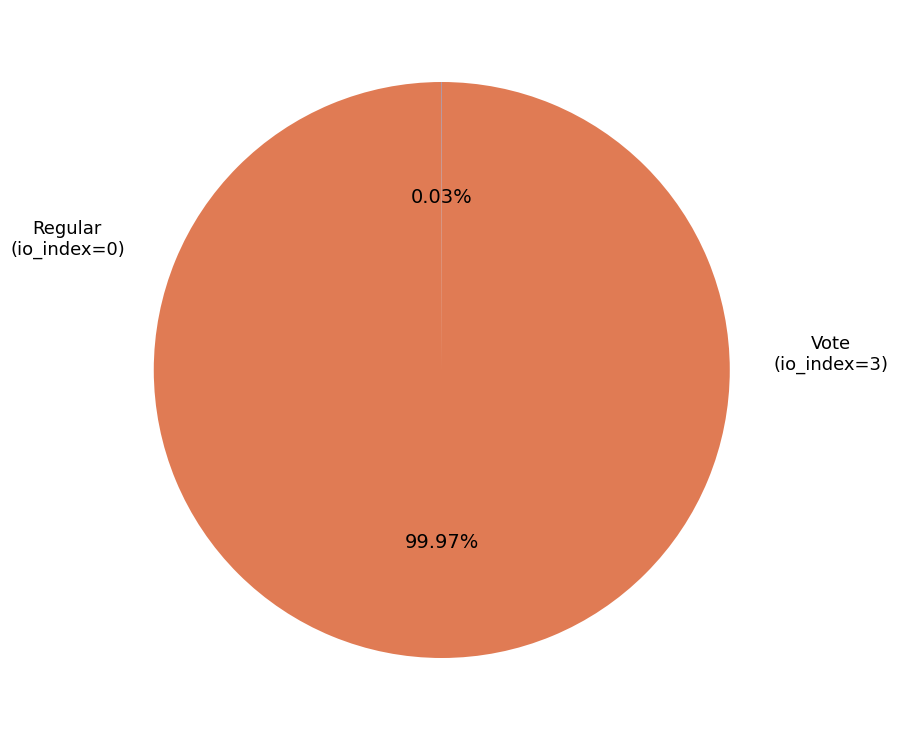

Is there any slice that represents more than half of the pie?

Yes